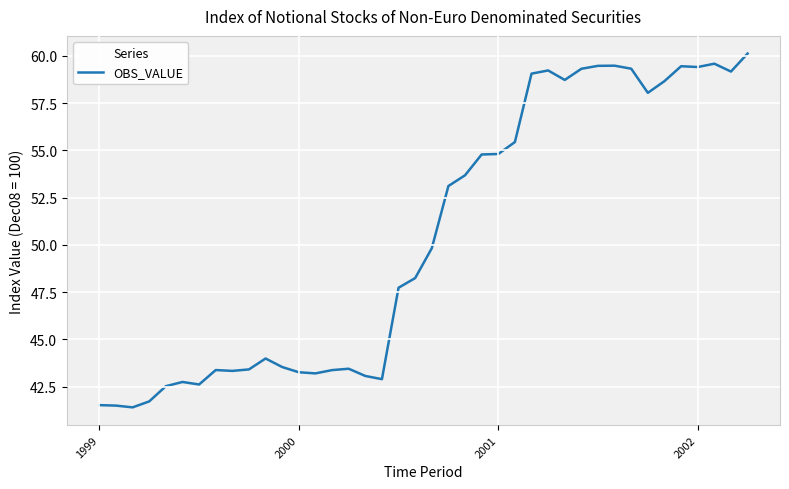

What is the minimum value shown in the chart?

41.4